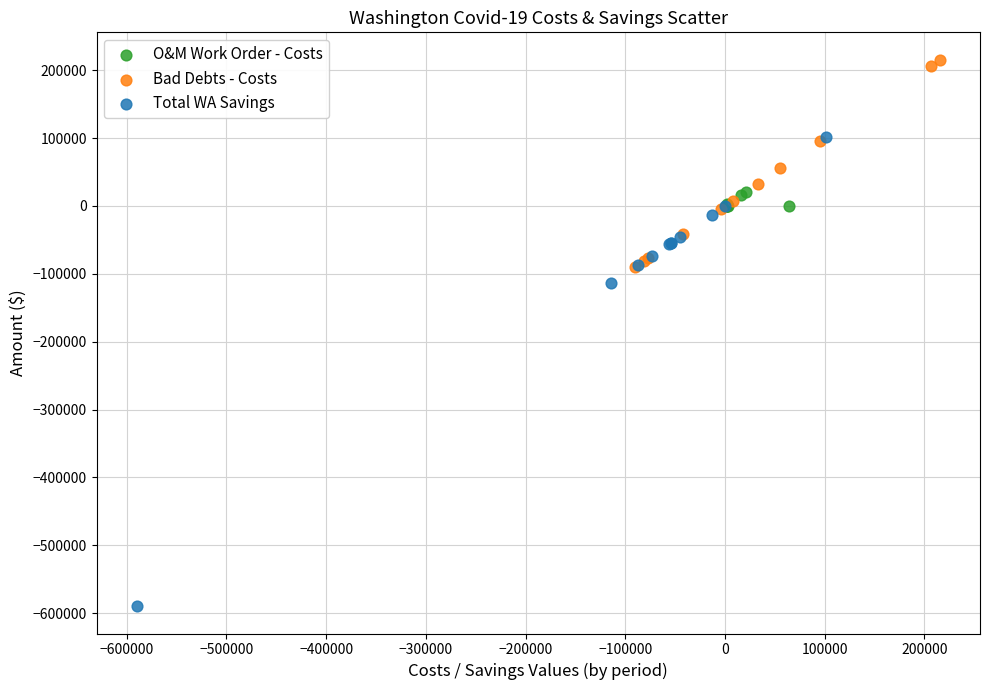

Which series has the widest spread of Y values?

Total WA Savings